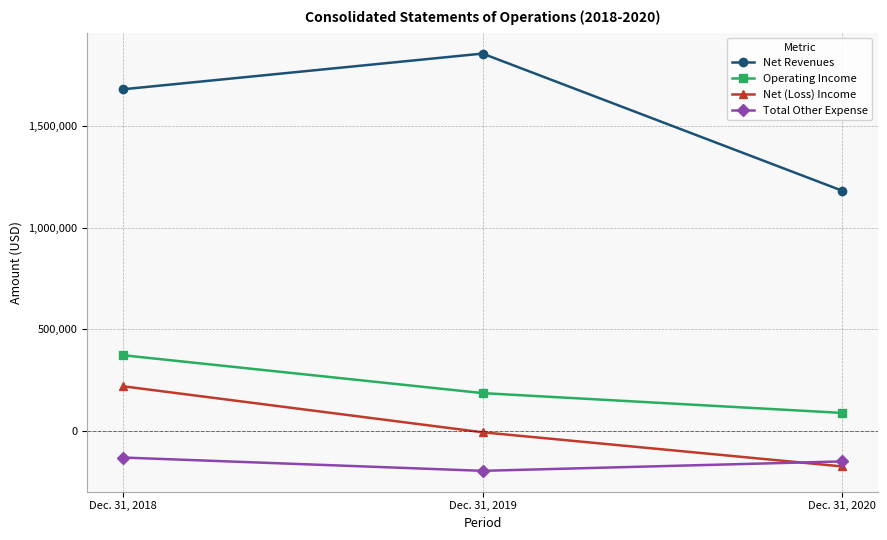

Which label corresponds to the largest value in the chart?

Dec. 31, 2019